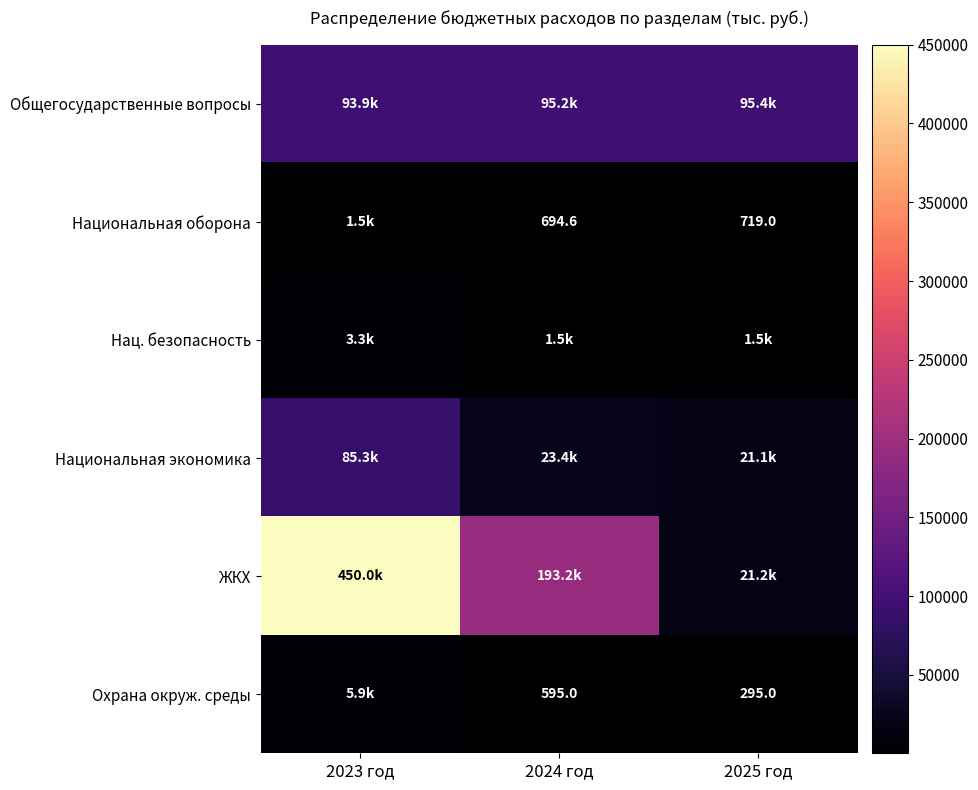

At how many categories does at least one series exceed 127652?

2